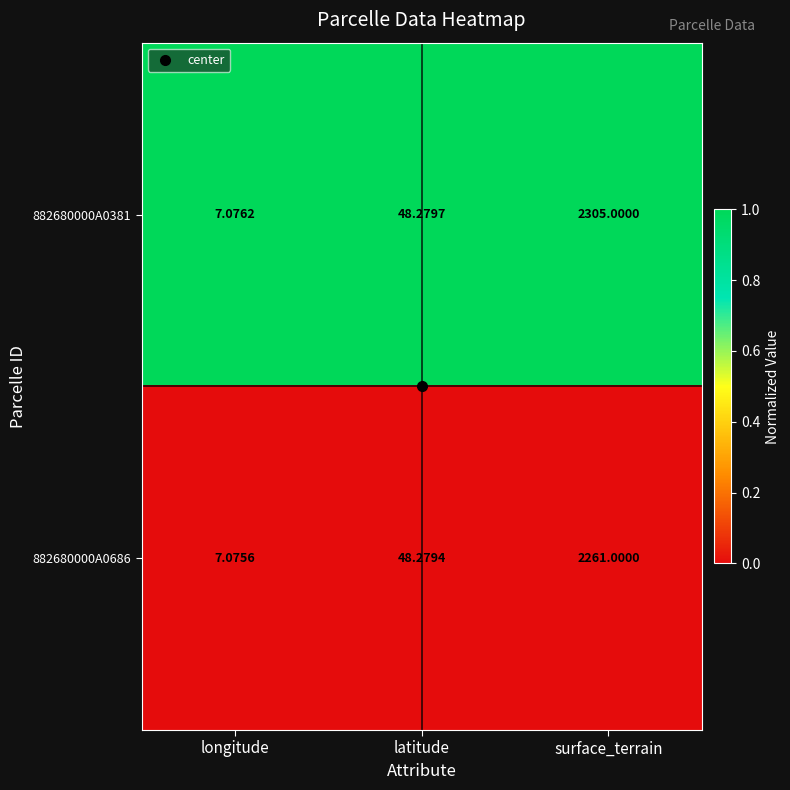

Which category has the highest value across all series?

surface_terrain